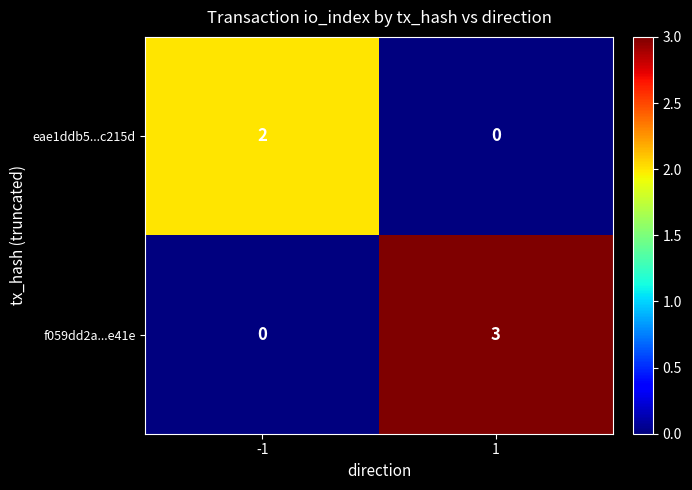

What is the maximum value shown in the chart?

3